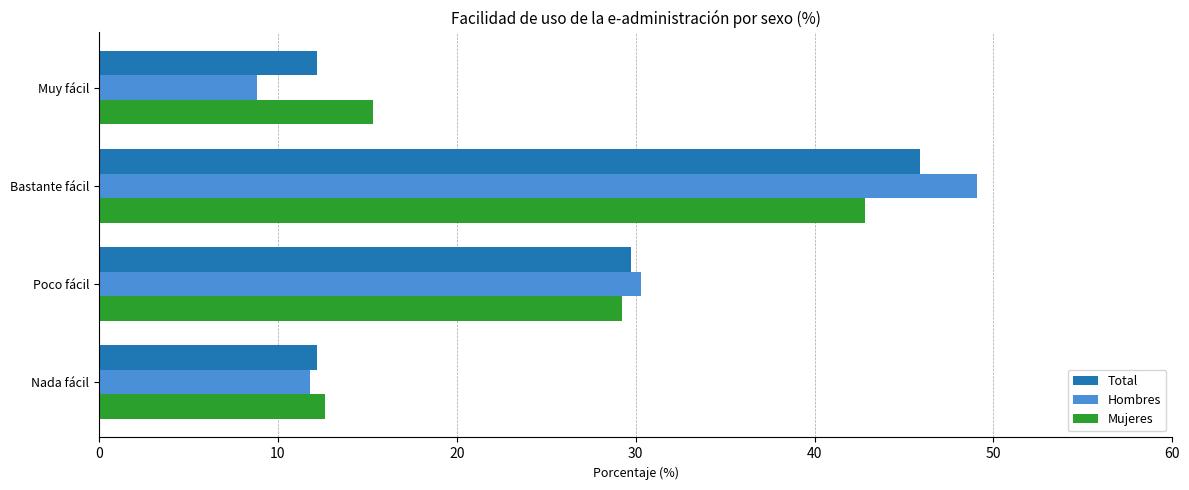

Rank the series at Muy fácil from lowest to highest value.

Hombres, Total, Mujeres